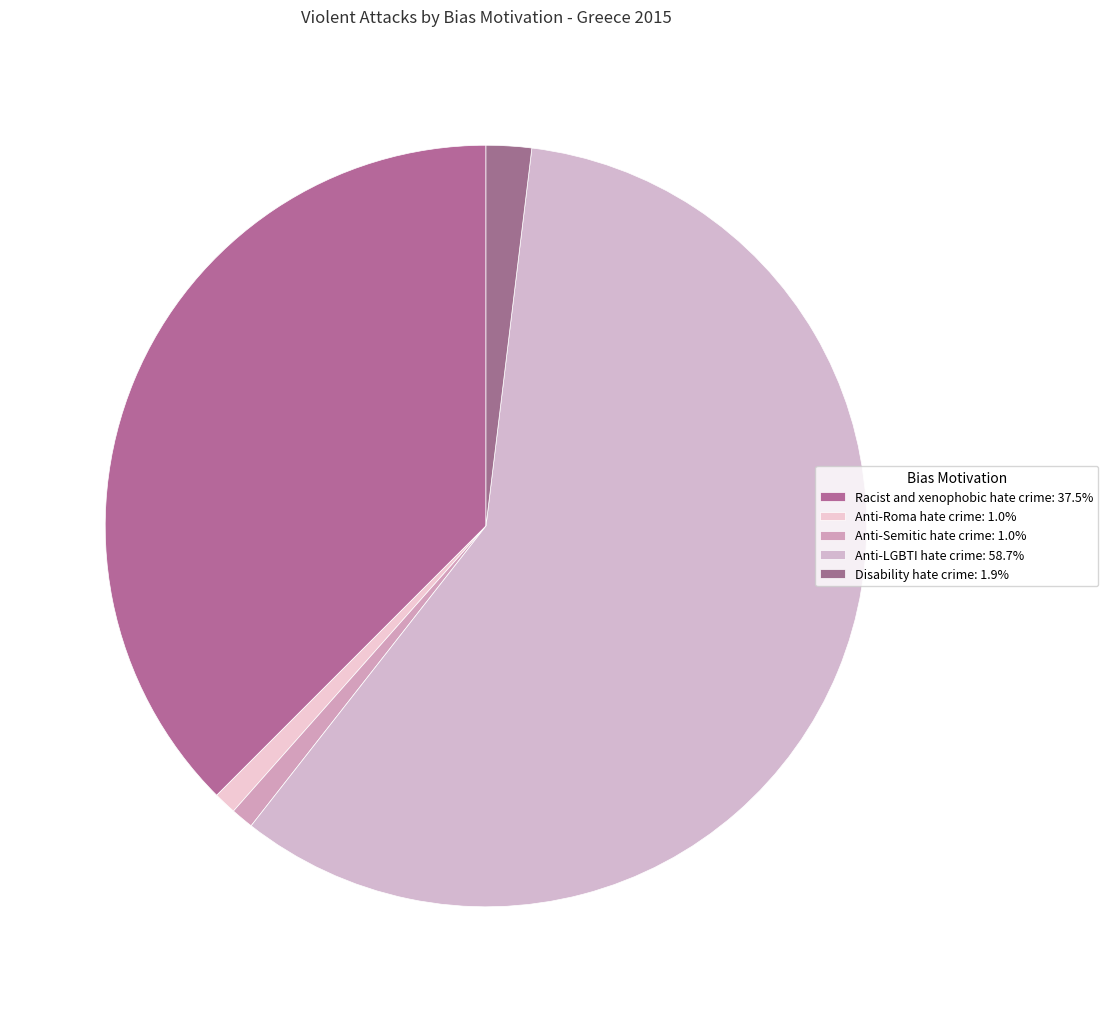

Which slice is the largest?

Anti-LGBTI hate crime